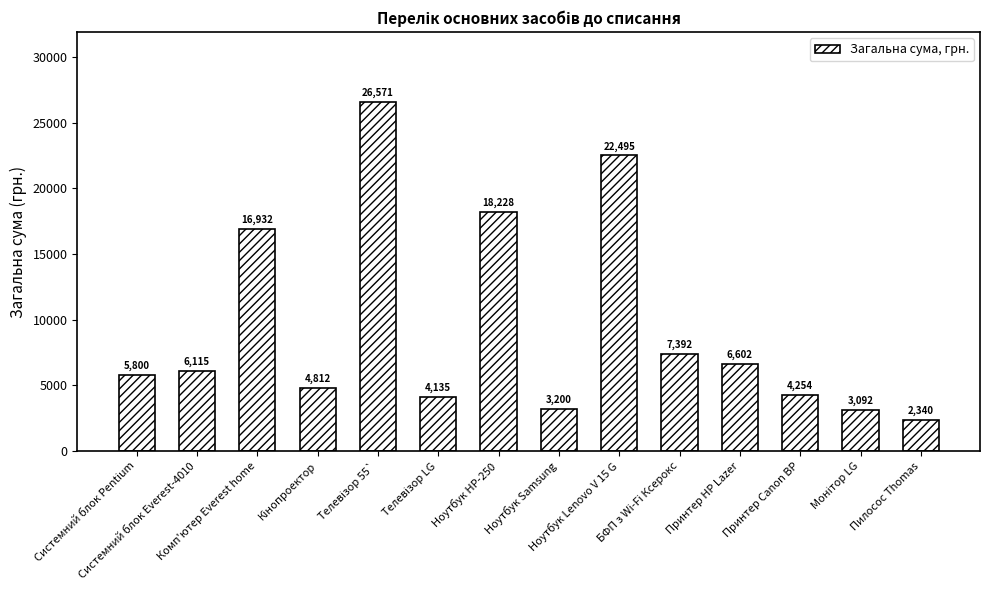

What is the maximum value shown in the chart?

26570.5